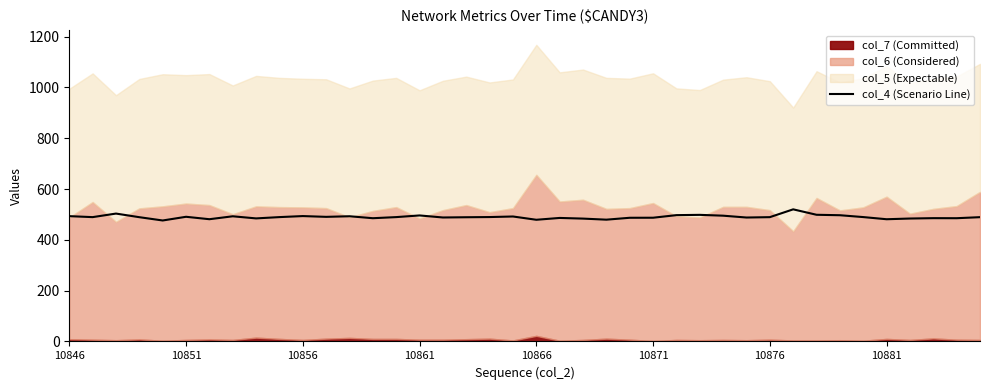

The col_4 (Scenario Line) series shows 832.7 at 10846. True or false?

False